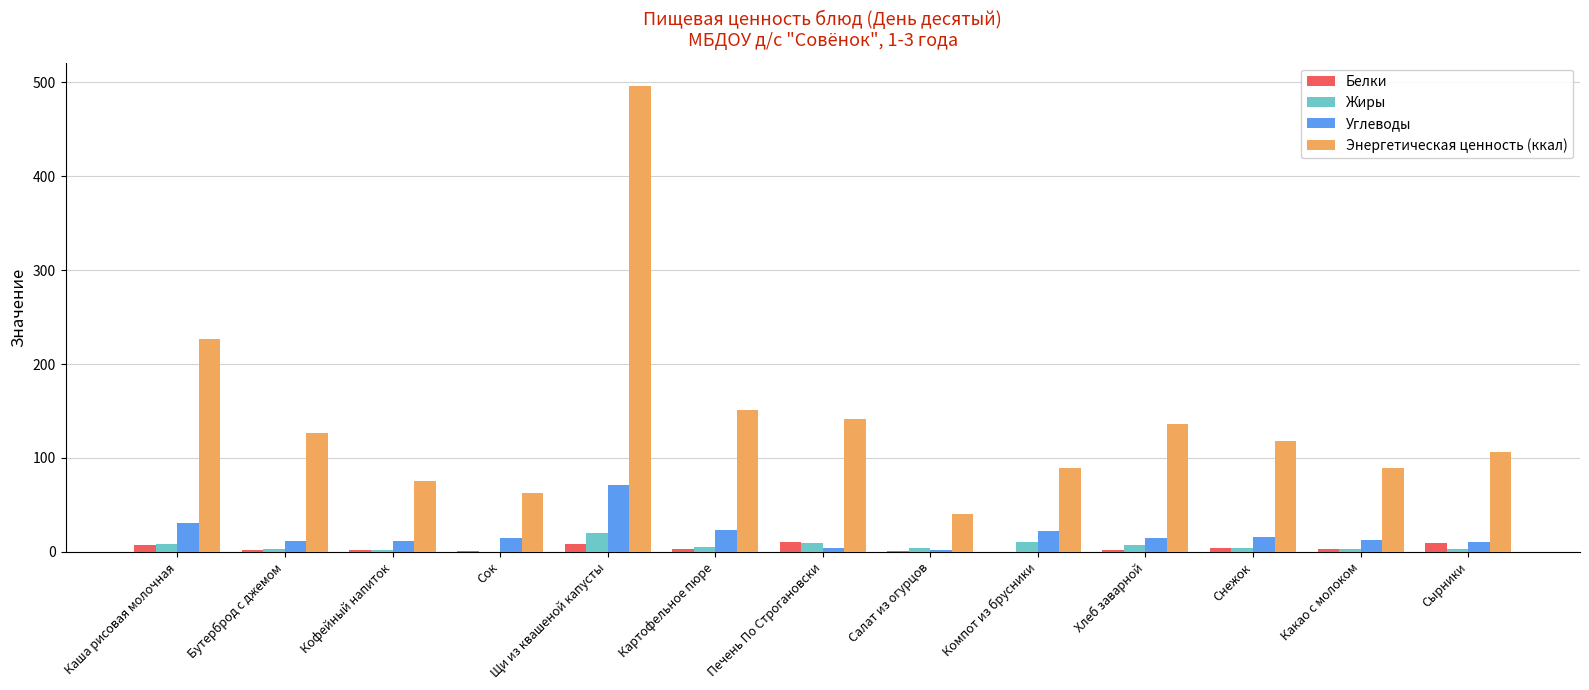

Which series changed the most between Кофейный напиток and Картофельное пюре?

Энергетическая ценность (ккал)